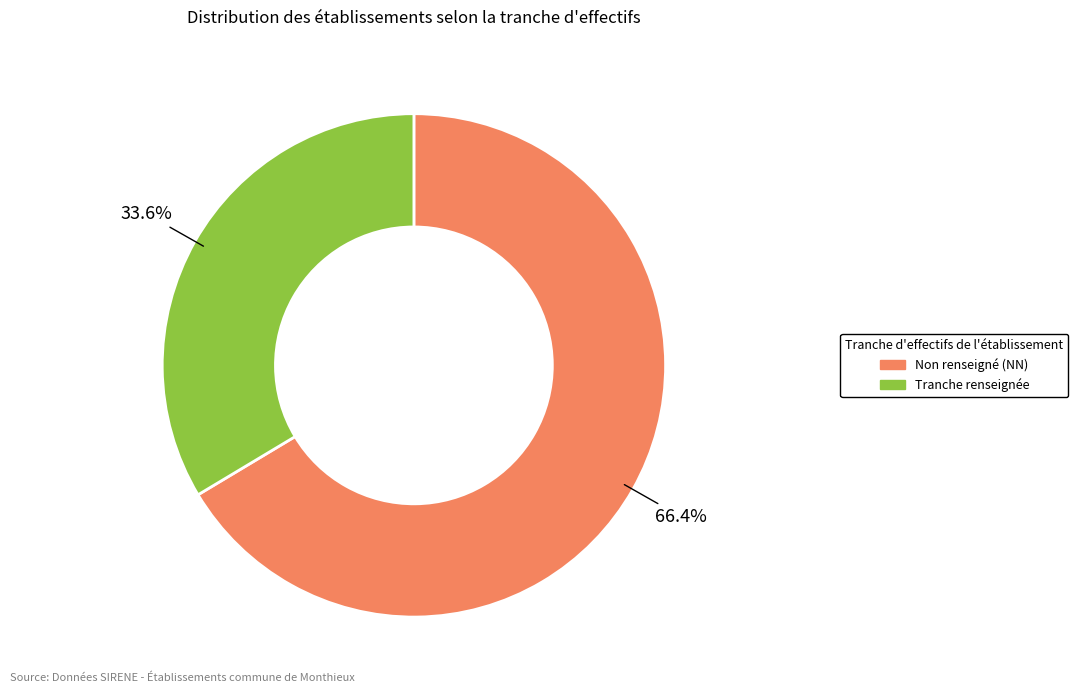

Is there a majority slice in this chart?

Yes